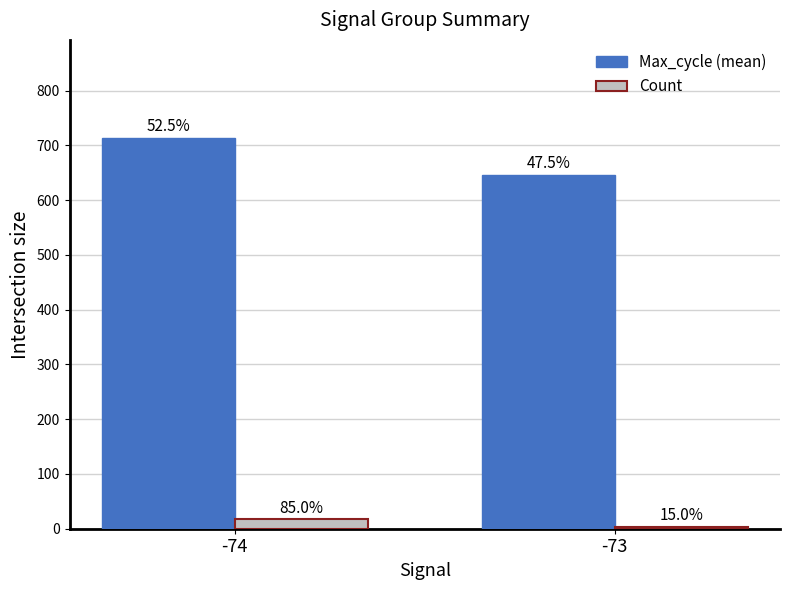

What is the difference between the maximum and minimum values in the Count series?

14.0